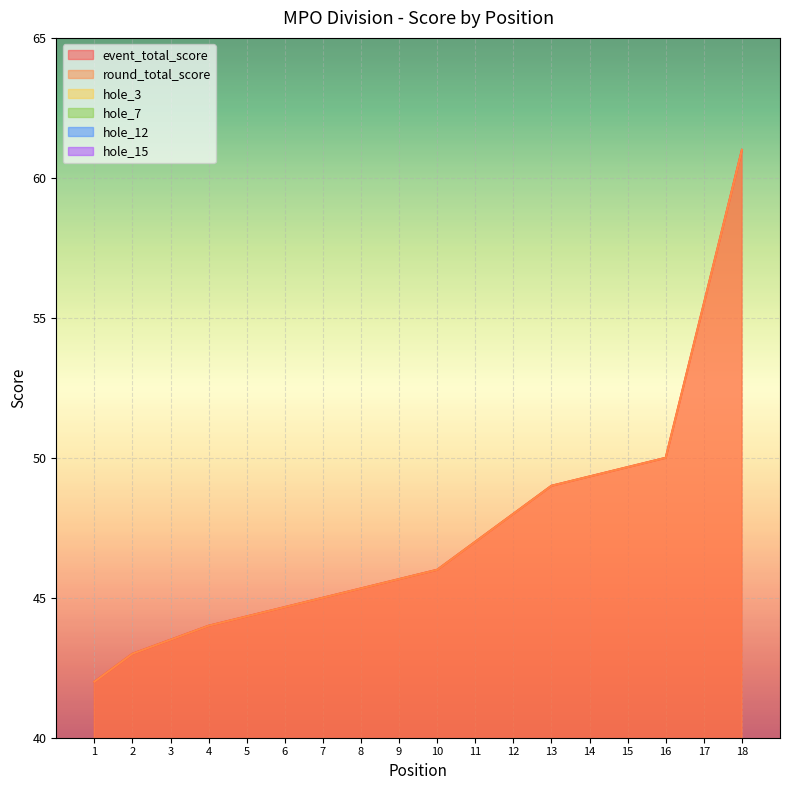

Which series changed the most between 12 and 16?

event_total_score